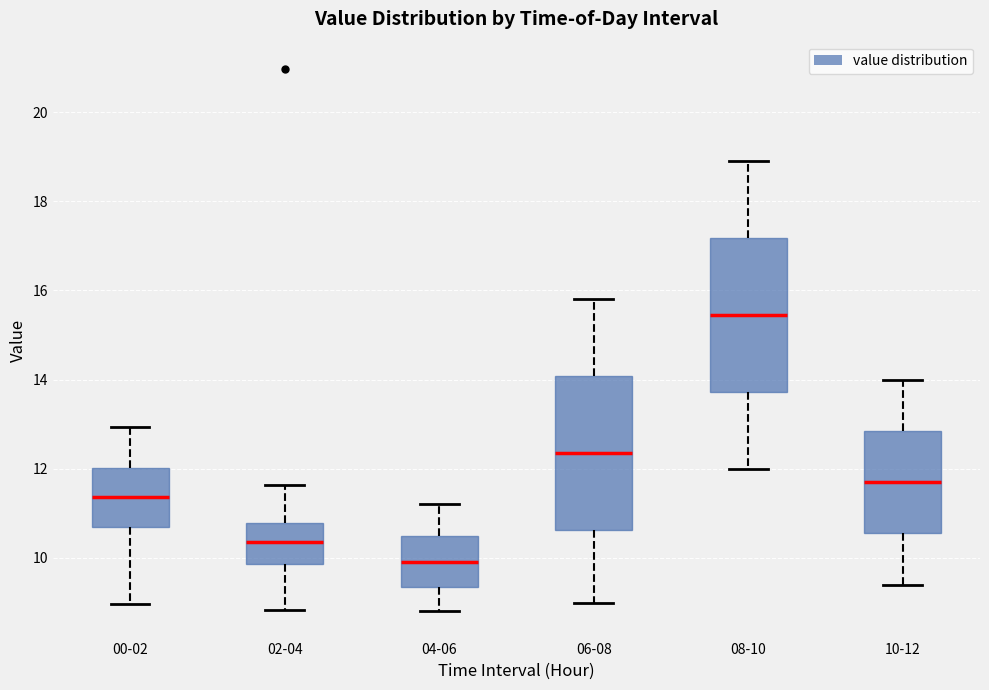

Where is the lower edge of the box for 02-04 on the y-axis? The values are not printed on the chart, so give them approximately, as read against the axis.

9.8